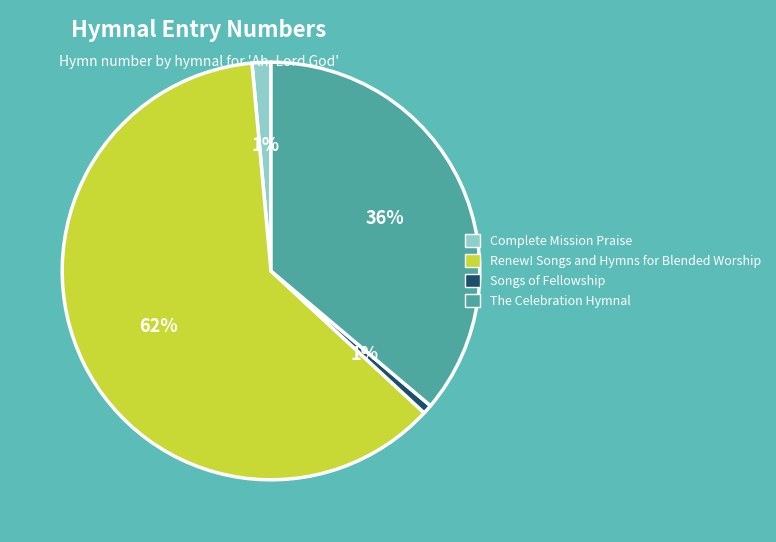

Which has a higher value, The Celebration Hymnal or Songs of Fellowship?

The Celebration Hymnal